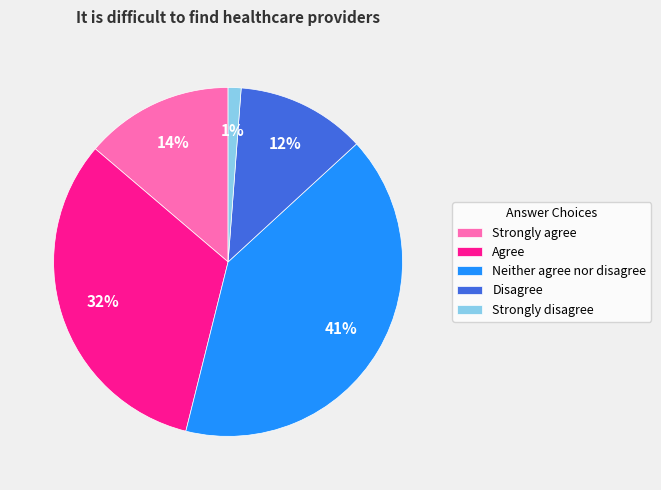

Which has a higher value, Agree or Disagree?

Agree